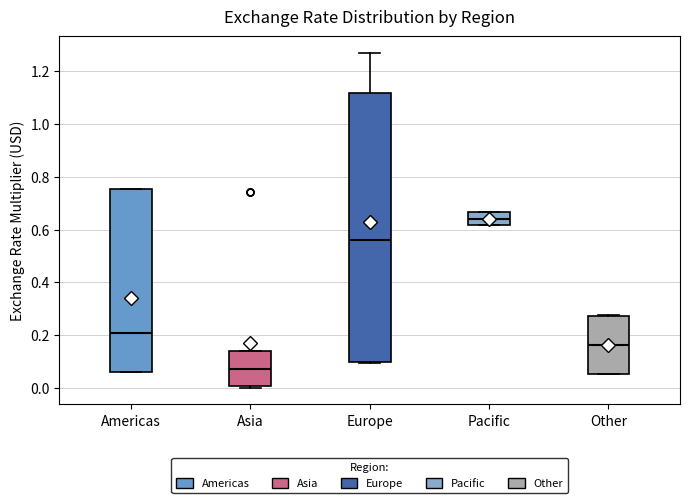

Which box's median line is the lowest?

Asia